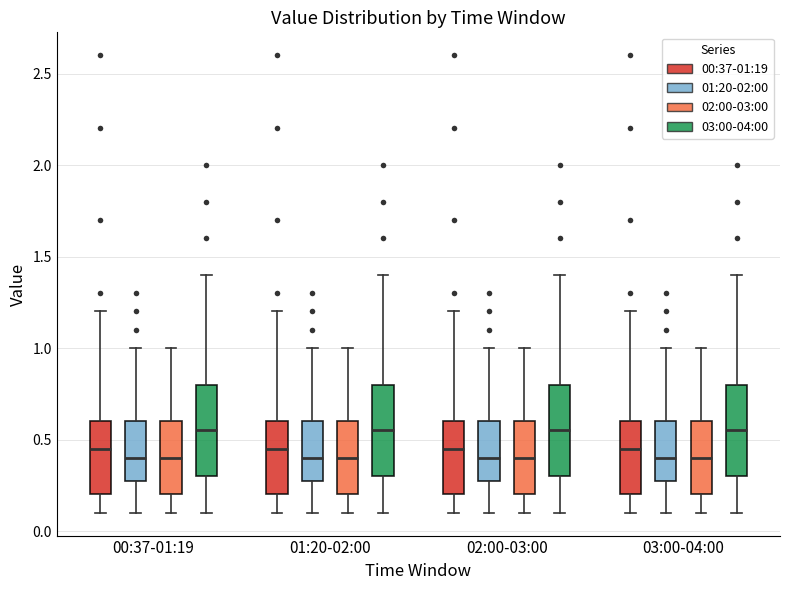

Where does the median line of the box for 03:00-04:00 (03:00-04:00) sit on the y-axis? The values are not printed on the chart, so give them approximately, as read against the axis.

0.55